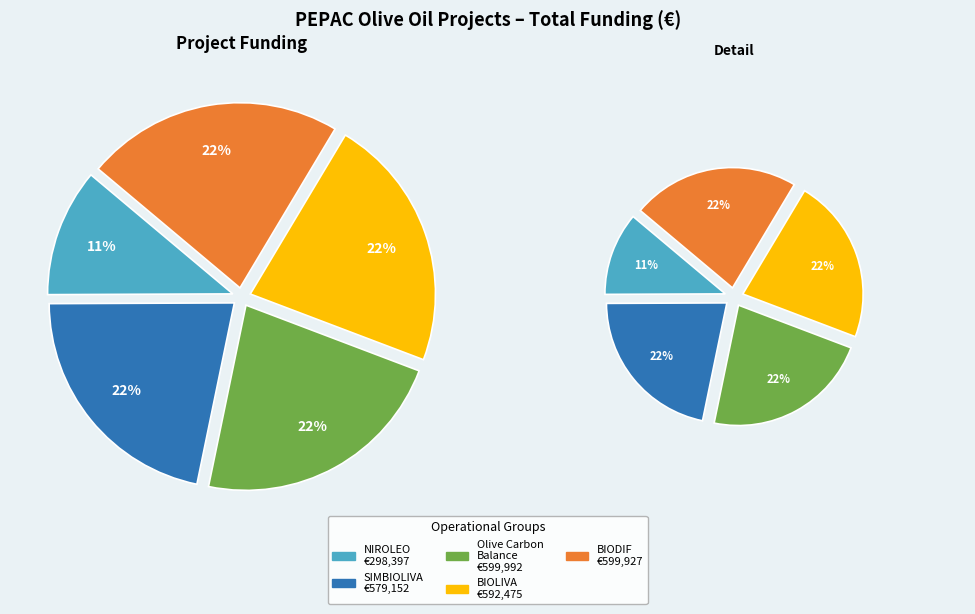

Between SIMBIOLIVA and NIROLEO, which is larger?

SIMBIOLIVA